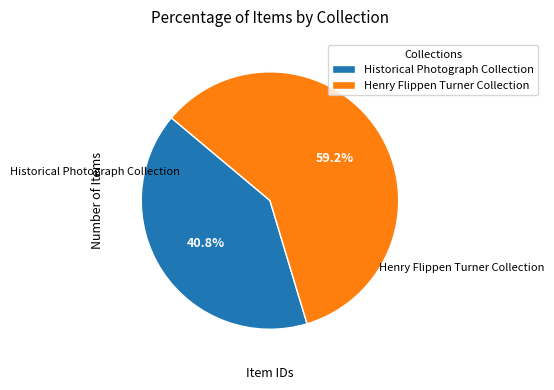

Between Historical Photograph Collection and Henry Flippen Turner Collection, which is larger?

Henry Flippen Turner Collection